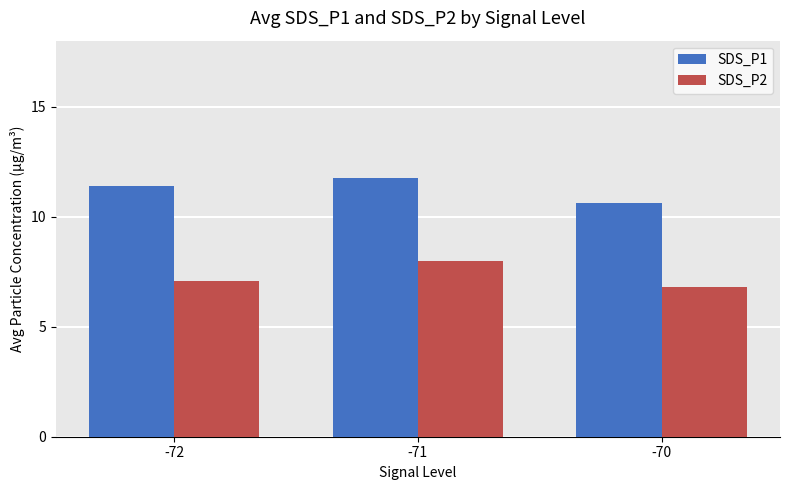

Which category has the highest value across all series?

-71